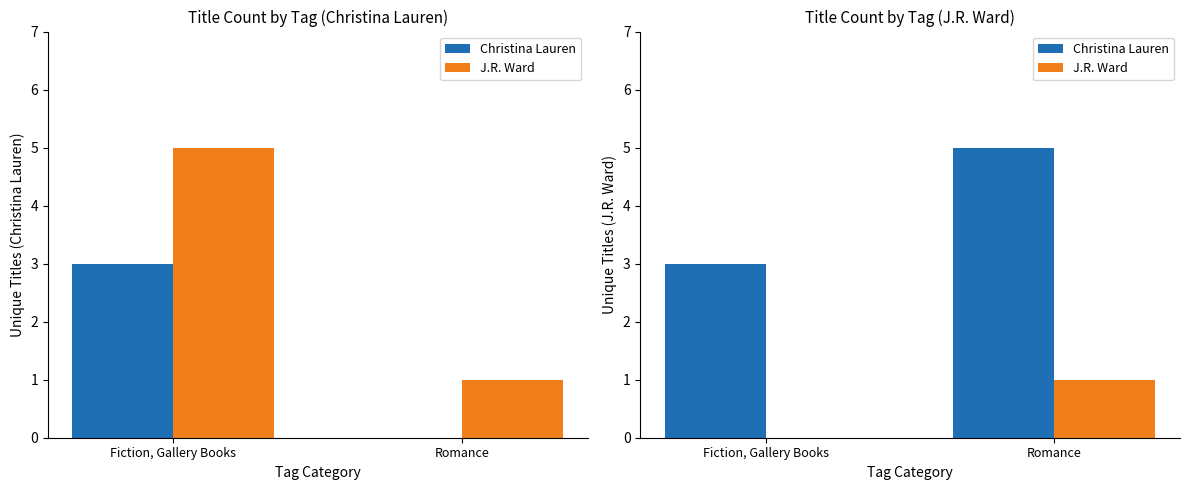

Where is Christina Lauren nearest to the value 4?

Fiction, Gallery Books